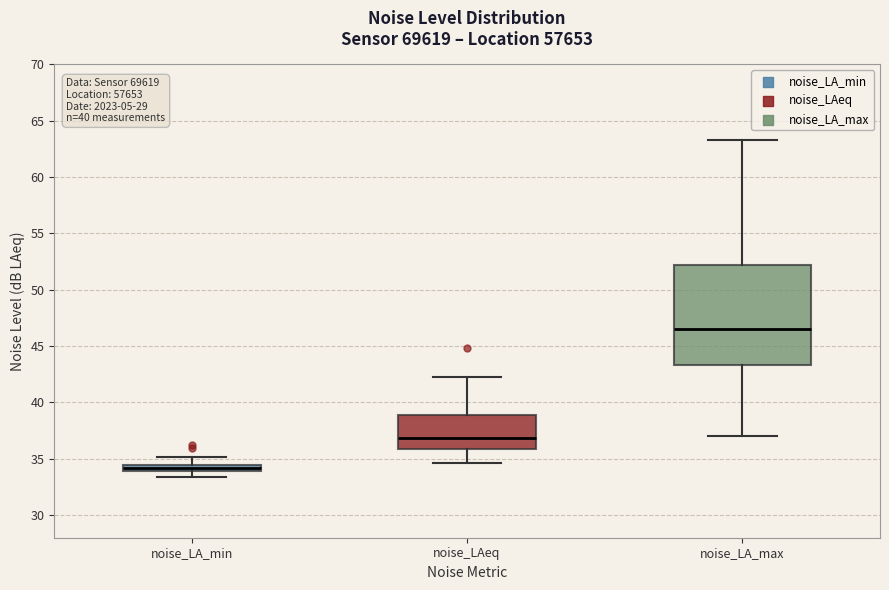

Where is the lower edge of the box for noise_LA_max on the y-axis? The values are not printed on the chart, so give them approximately, as read against the axis.

43.5